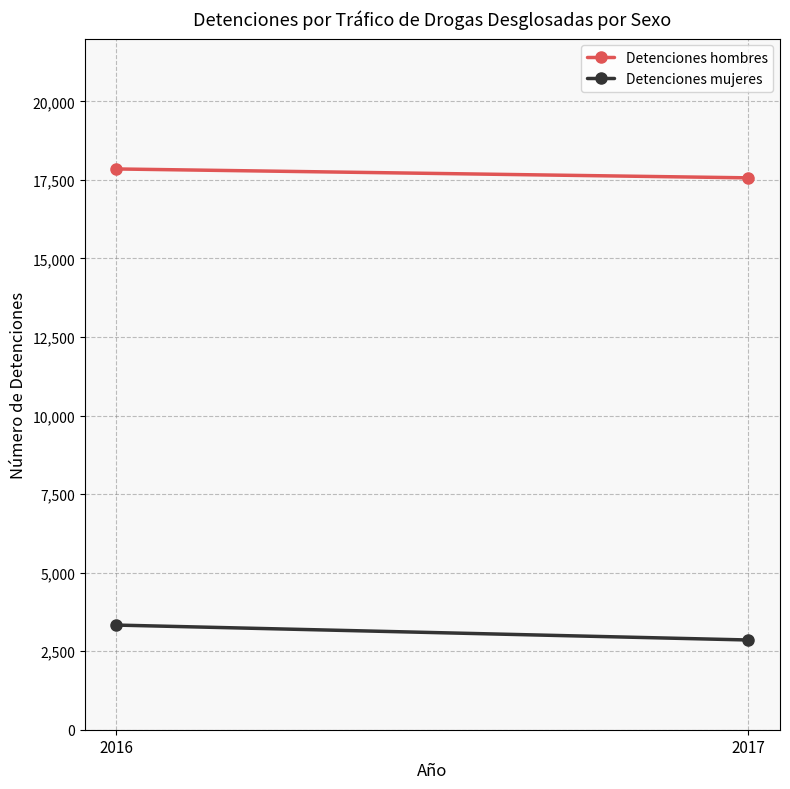

What is the minimum value shown in the chart?

2856